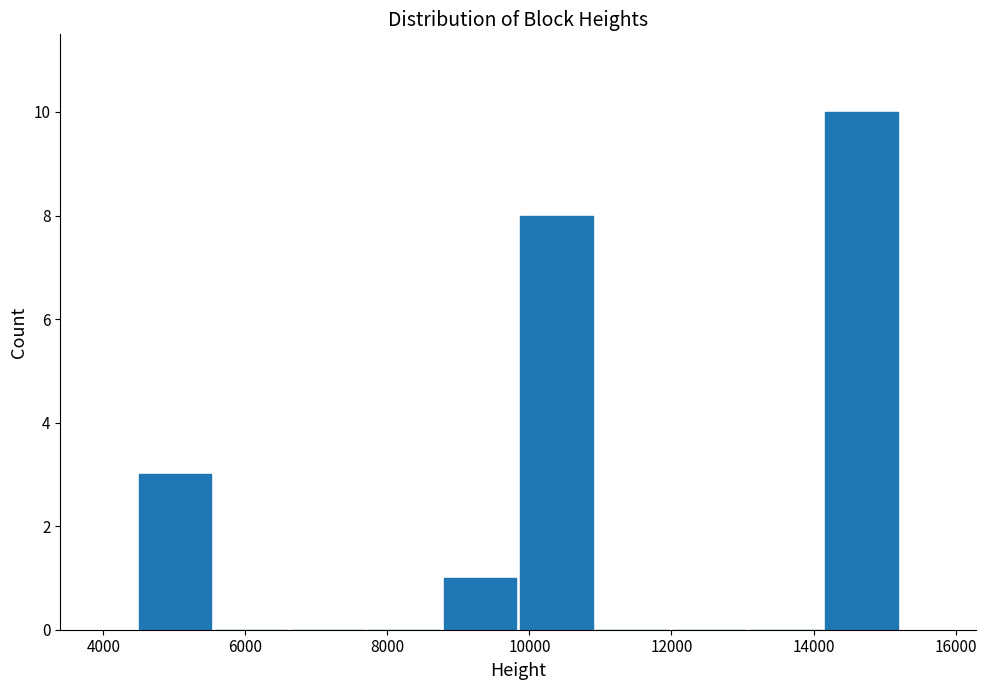

Reading left to right, transcribe this chart: for each bar, give the range it covers on the x-axis and its height. Neither the bar edges nor the heights are printed on the chart, so give them approximately, as read against the axes.

4400 to 5600: 3
5600 to 6600: 0
6600 to 7600: 0
7600 to 8800: 0
8800 to 9800: 1
9800 to 11000: 8
11000 to 12000: 0
12000 to 13000: 0
13000 to 14200: 0
14200 to 15200: 10